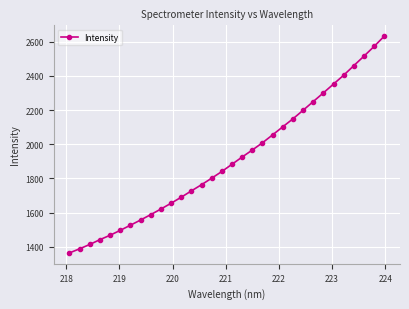

What is the average value?

1909.8